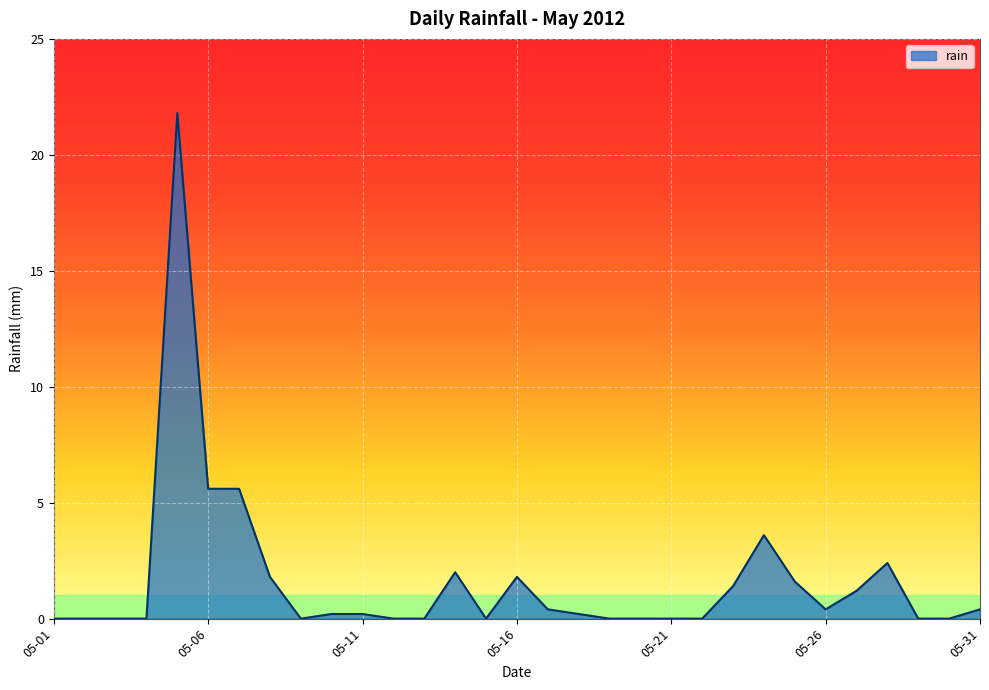

What is the maximum value shown in the chart?

21.8